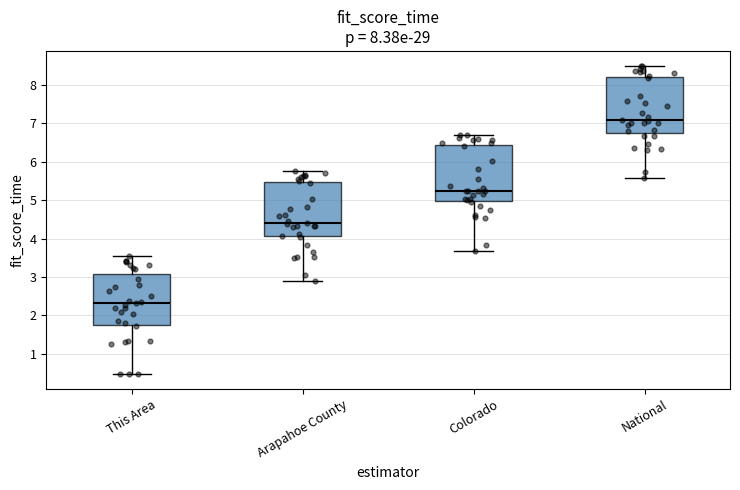

Where does the lower whisker of the box for Colorado end on the y-axis? The values are not printed on the chart, so give them approximately, as read against the axis.

3.7